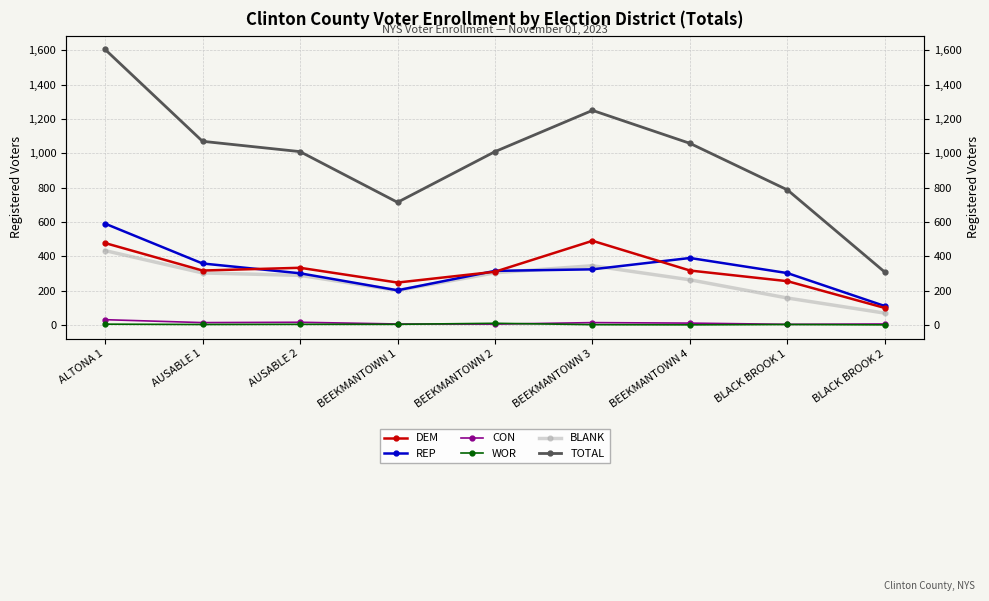

How many interior local valleys does the TOTAL series have?

1